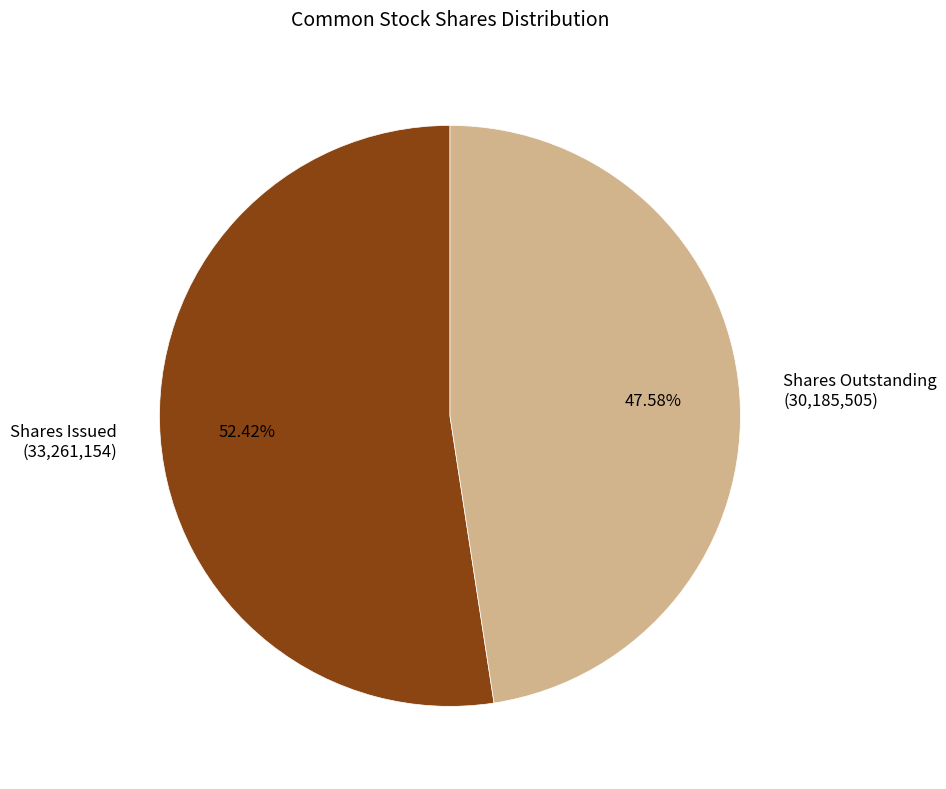

Is there any slice that represents more than half of the pie?

Yes